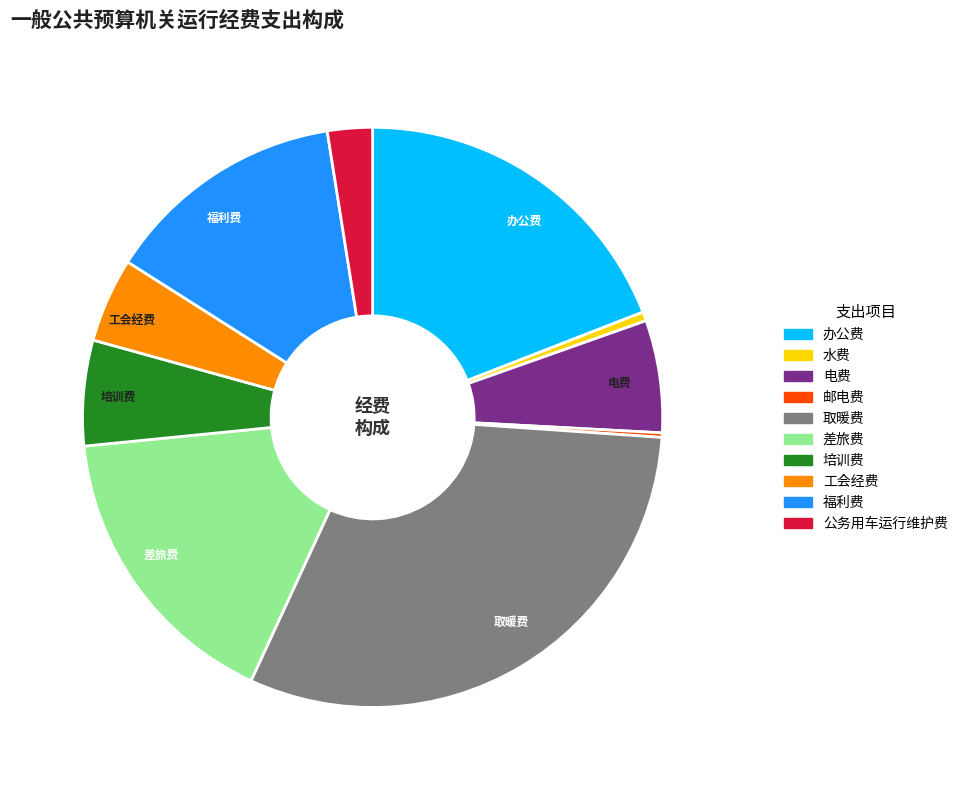

Combined, do 培训费 and 取暖费 account for over 50%?

No